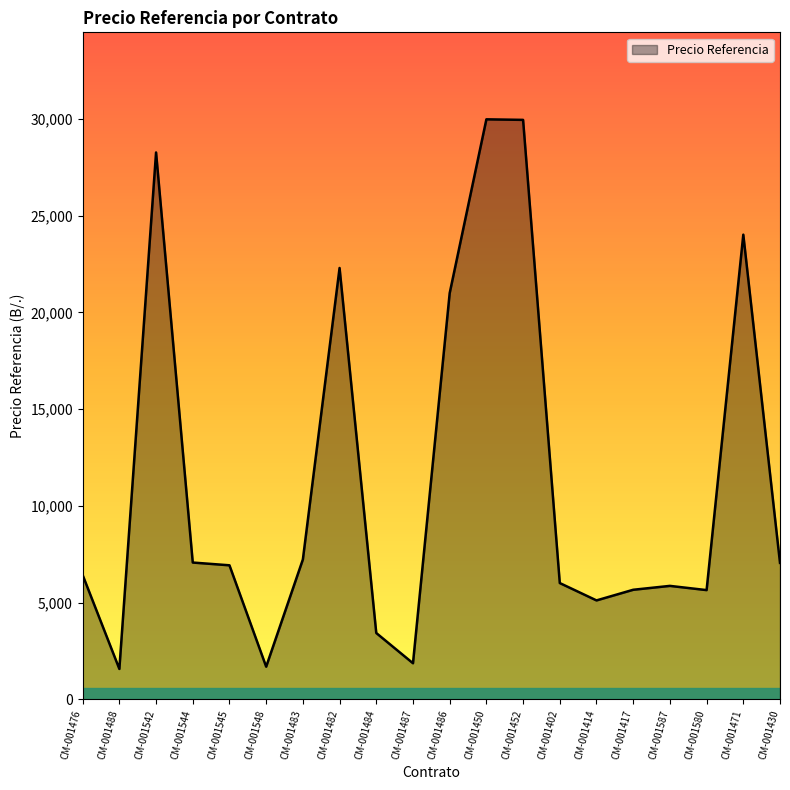

At which label does the data first exceed 6926?

CM-001542